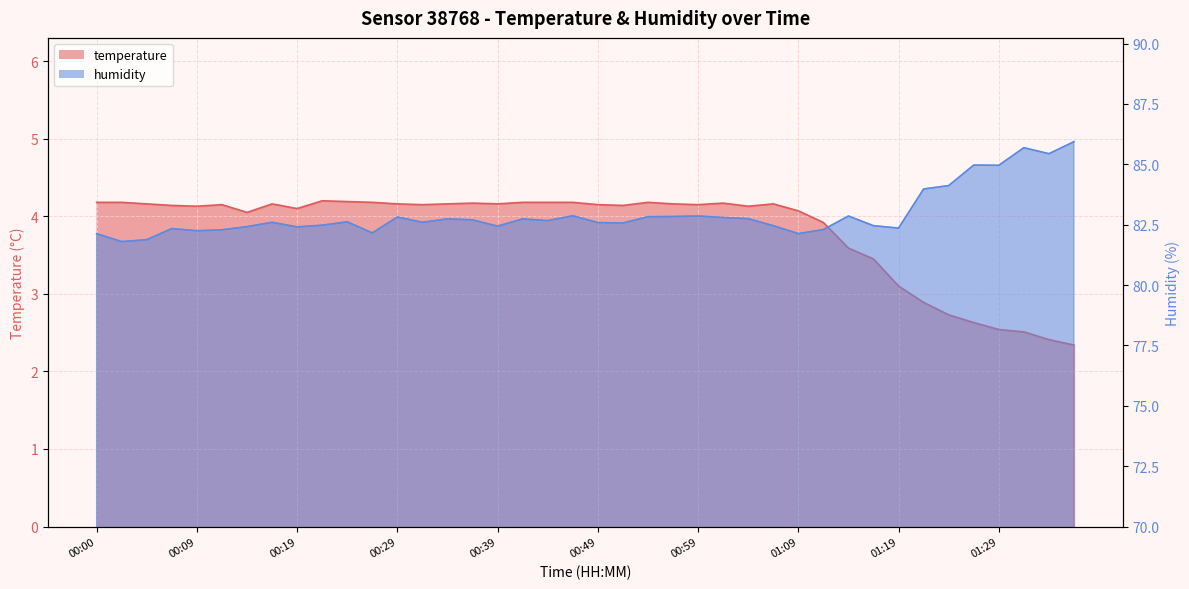

What is the average value of the humidity series?

82.9